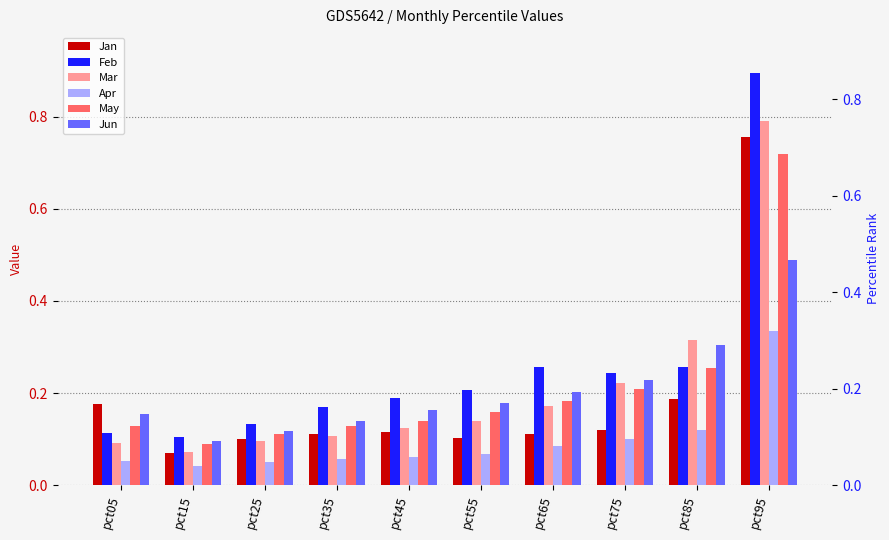

Rank the categories by Feb value from lowest to highest.

pct15, pct05, pct25, pct35, pct45, pct55, pct75, pct65, pct85, pct95